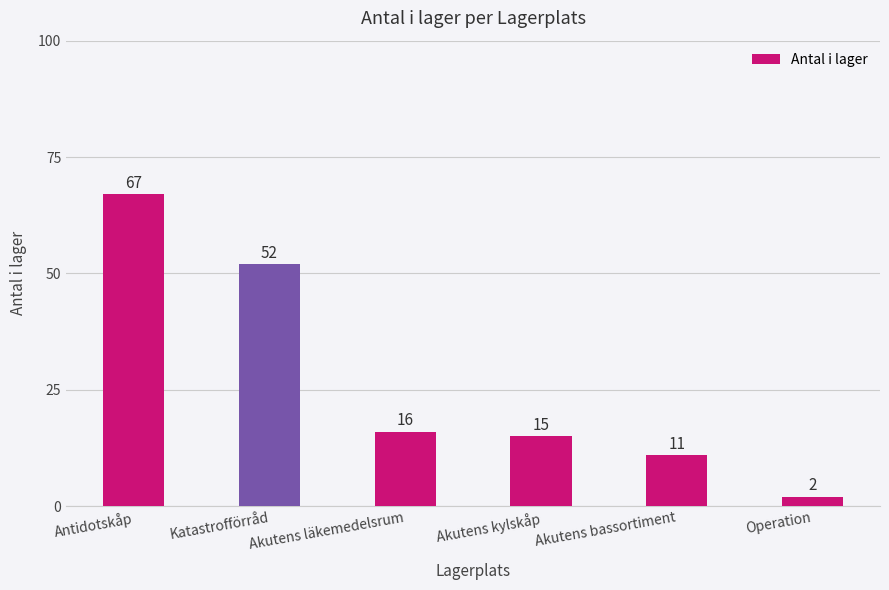

The value at Akutens kylskåp is 15. True or false?

True